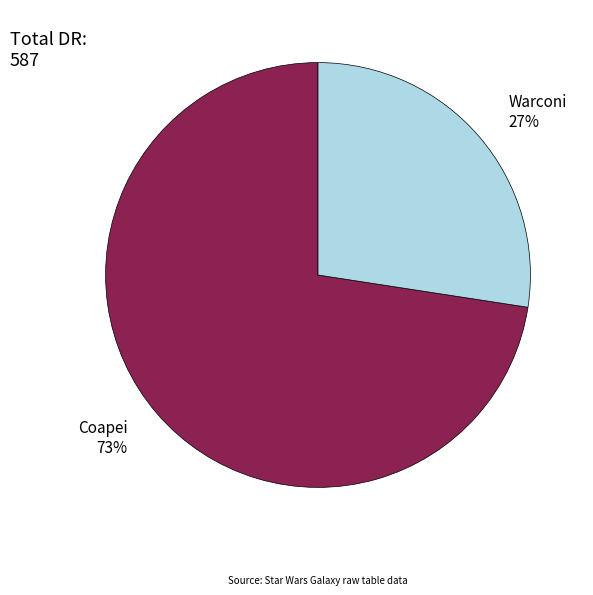

The Coapei slice represents 73% of the pie. True or false?

True